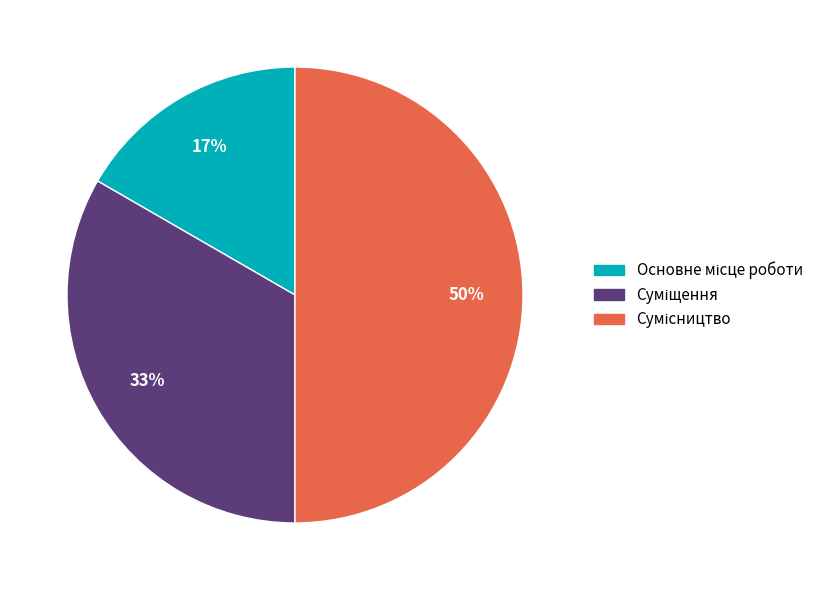

To the nearest percent, what is the average slice percentage?

33%